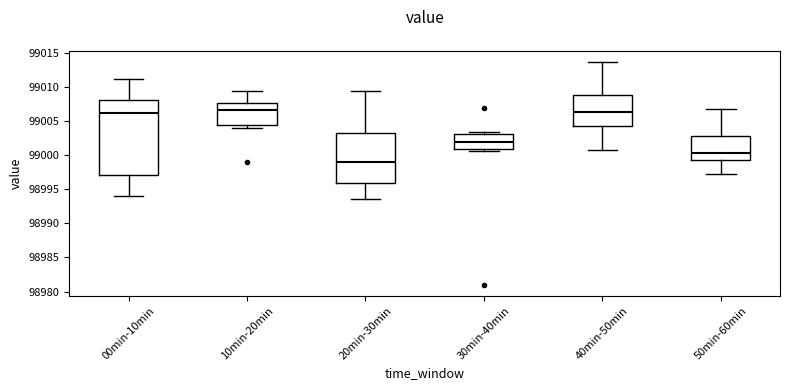

Where does the lower whisker of the box for 50min-60min end on the y-axis? The values are not printed on the chart, so give them approximately, as read against the axis.

98997.5